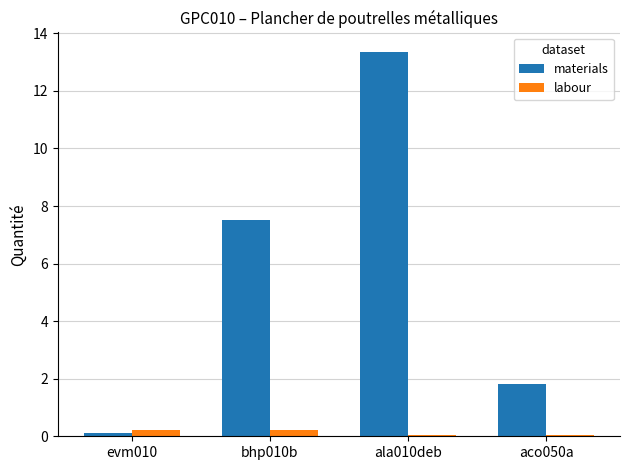

What is the average value of the labour series?

0.1